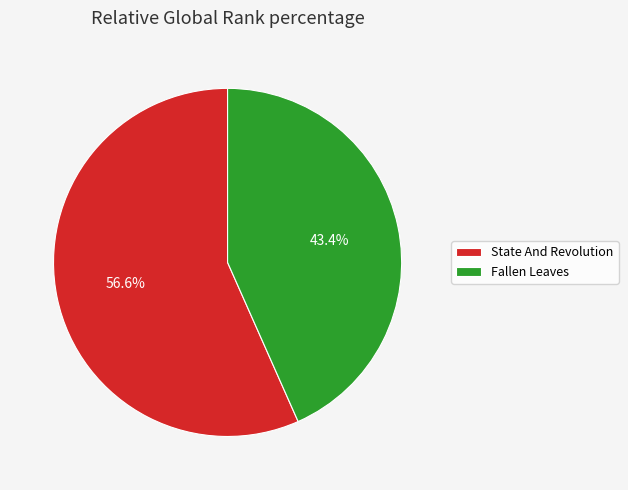

Rank the categories by value from highest to lowest.

State And Revolution, Fallen Leaves